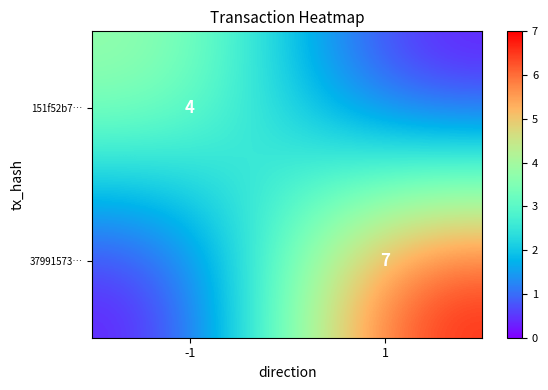

Is the value of 151f52b7… at -1 greater than the value of 37991573… at 1?

No